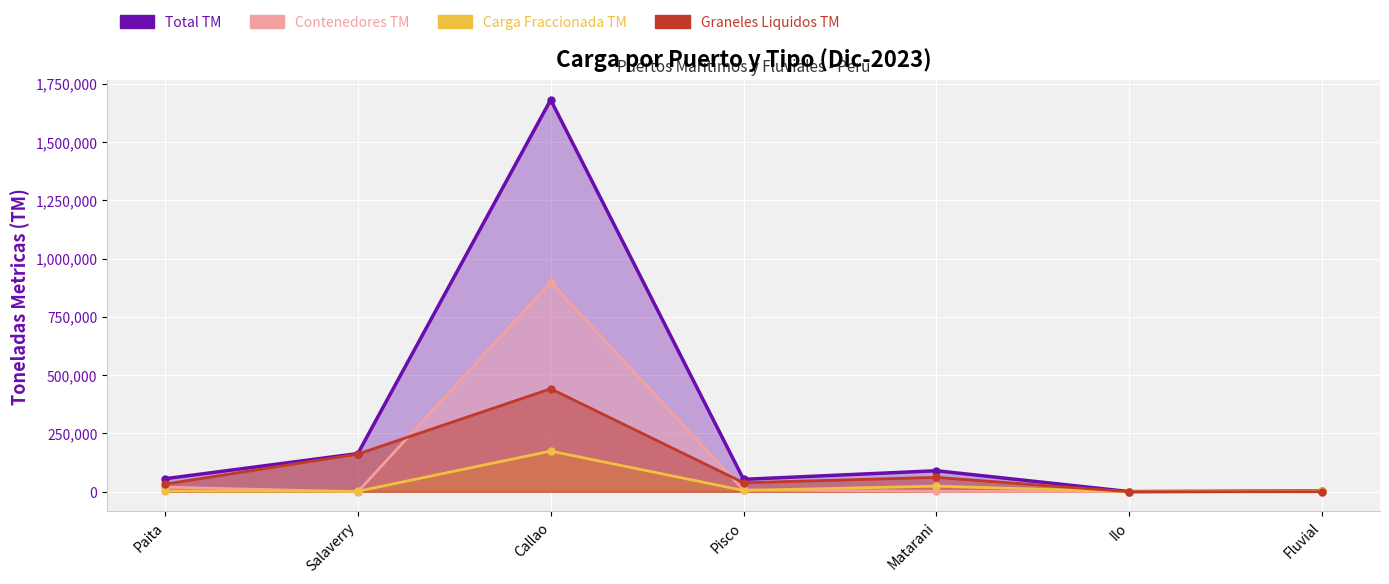

Where is Total TM nearest to the value 840472?

Salaverry